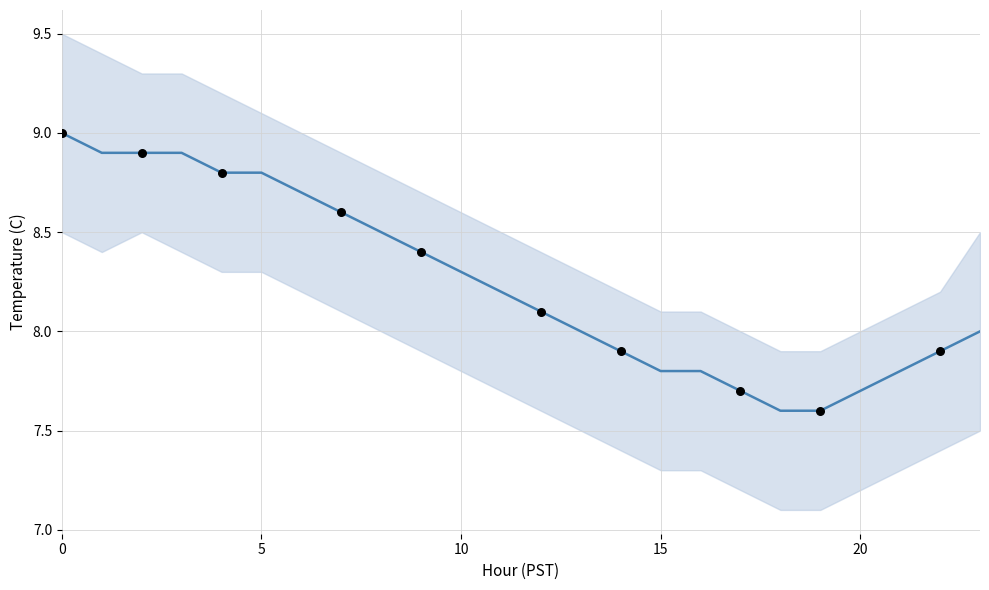

Which series has the largest total across all categories?

upper